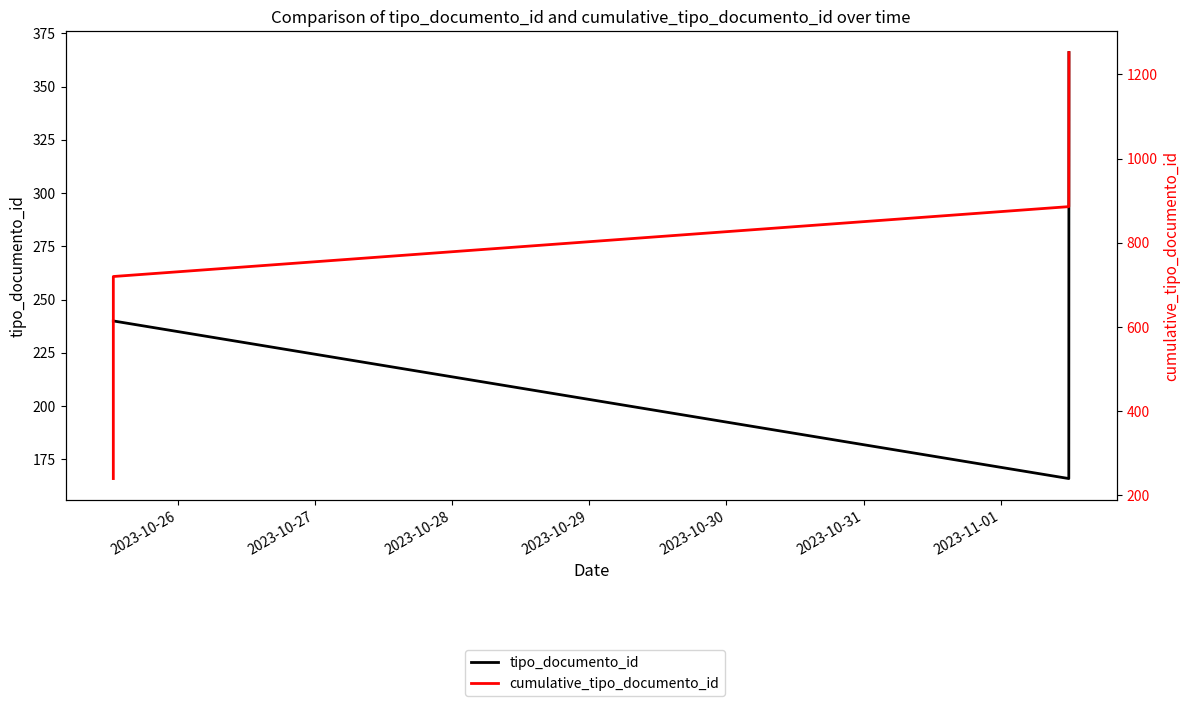

What is the total value across all series at 2023-10-26?

480